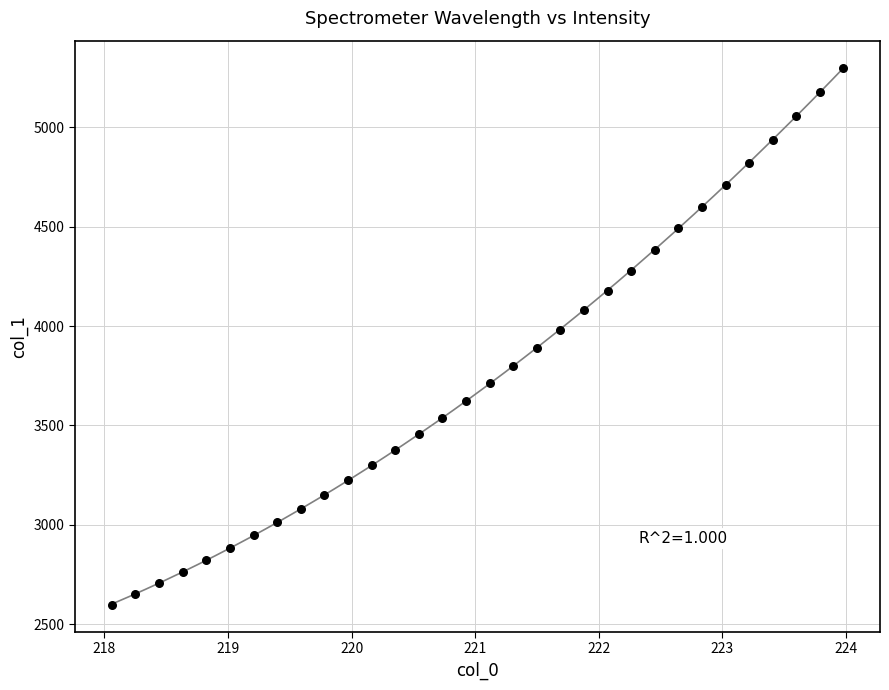

What is the range of Y values (max minus min)?

2705.1